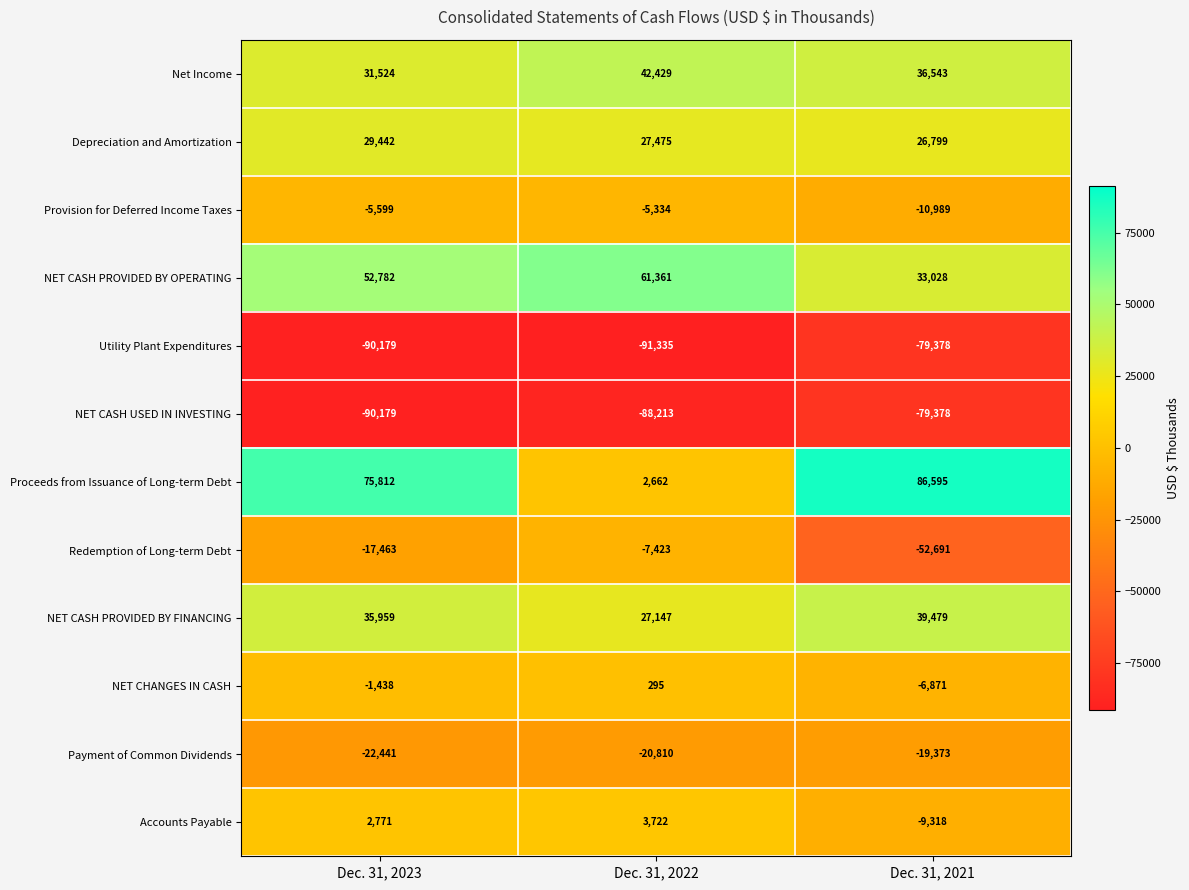

What is the approximate value of NET CHANGES IN CASH at Dec. 31, 2022, to the nearest 50?

300